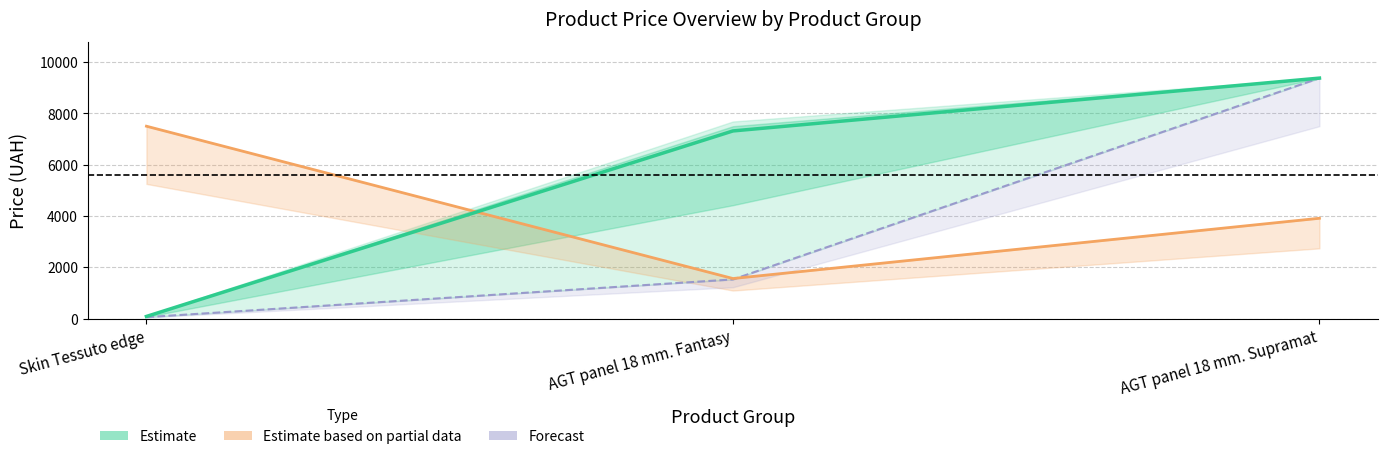

What is the value of the 3rd point from the left?

9379.3